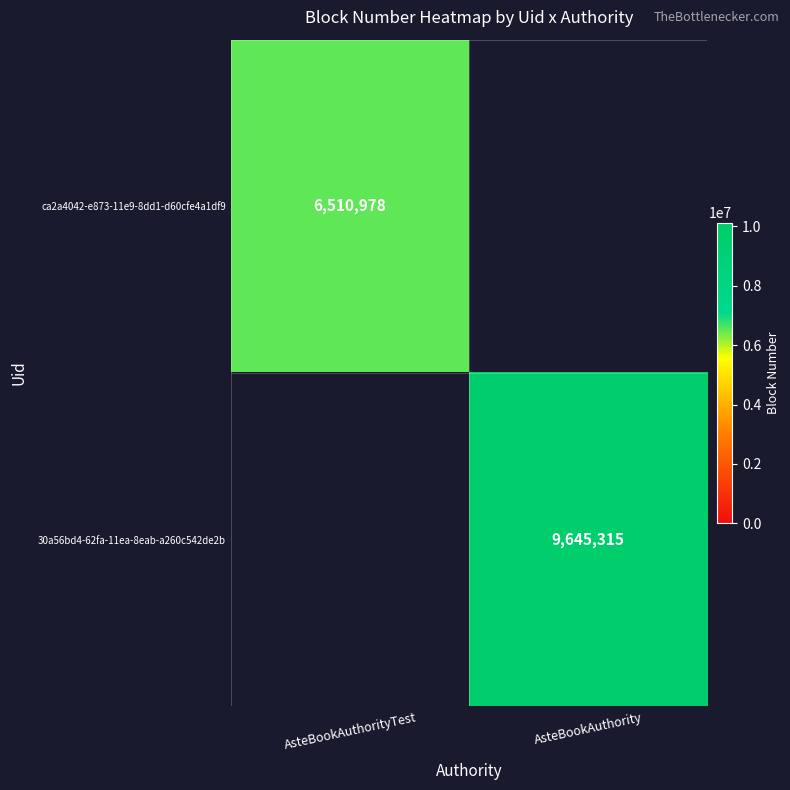

Is it true that ca2a4042-e873-11e9-8dd1-d60cfe4a1df9 equals 6510978 at AsteBookAuthorityTest?

True